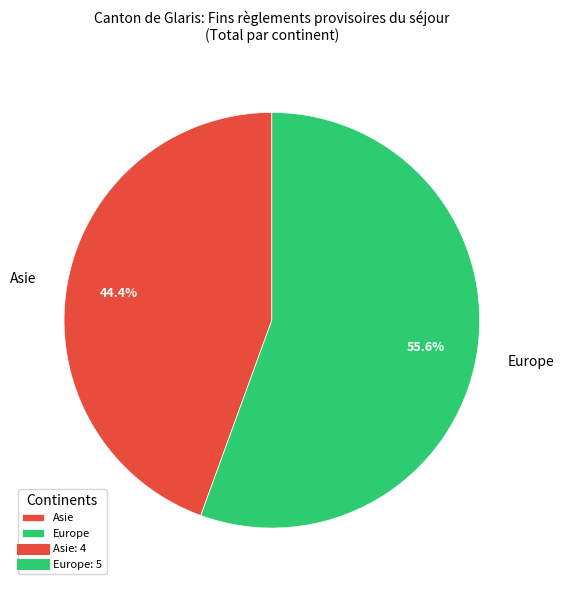

The Europe slice represents 56% of the pie. True or false?

True